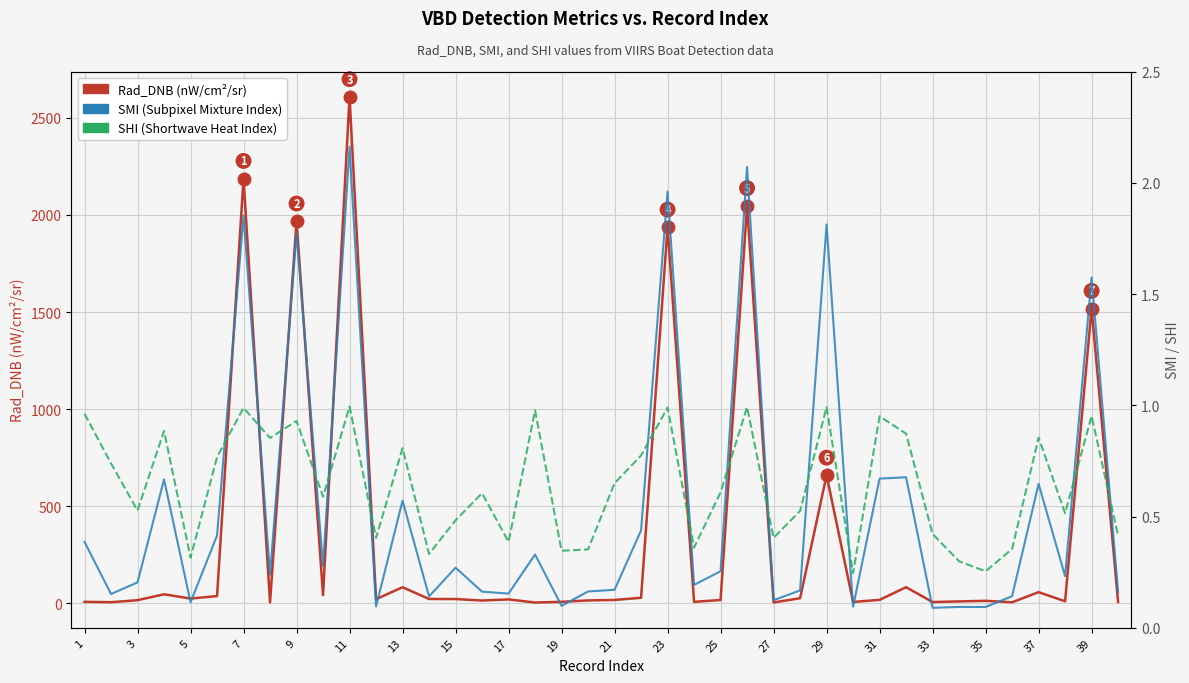

What are all the series names shown in the legend?

Rad_DNB, SMI, SHI